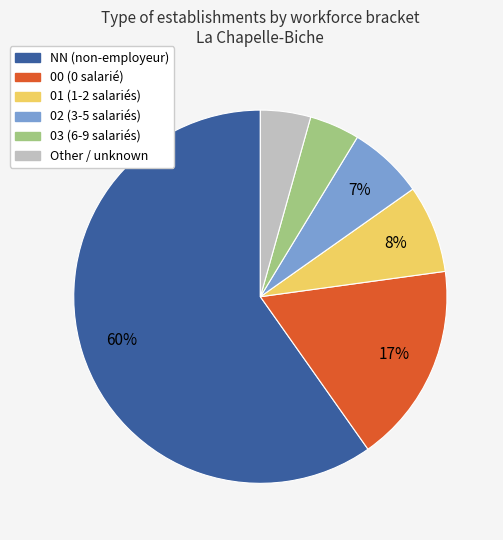

Is there a majority slice in this chart?

Yes